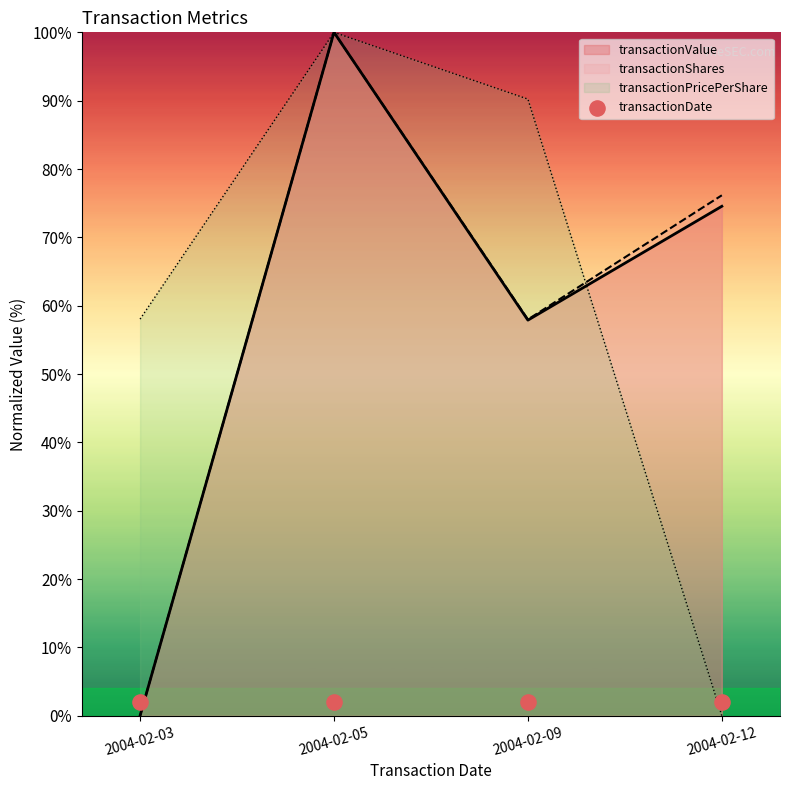

At which category is the sum across all series the highest?

2004-02-05